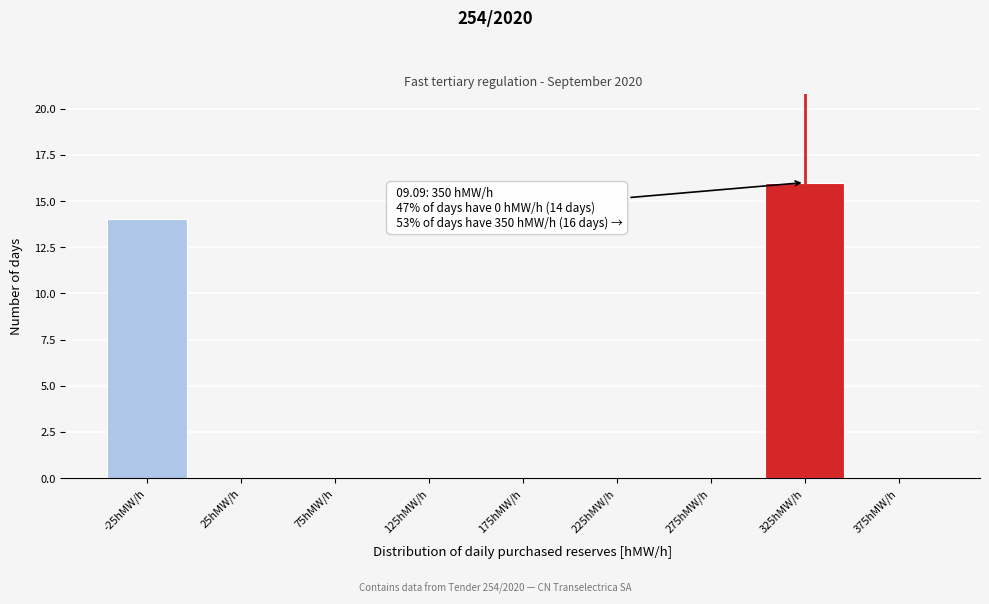

Reading left to right, extract all data points from this chart.

-25hMW/h=14	25hMW/h=0	75hMW/h=0	125hMW/h=0	175hMW/h=0	225hMW/h=0	275hMW/h=0	325hMW/h=16	375hMW/h=0